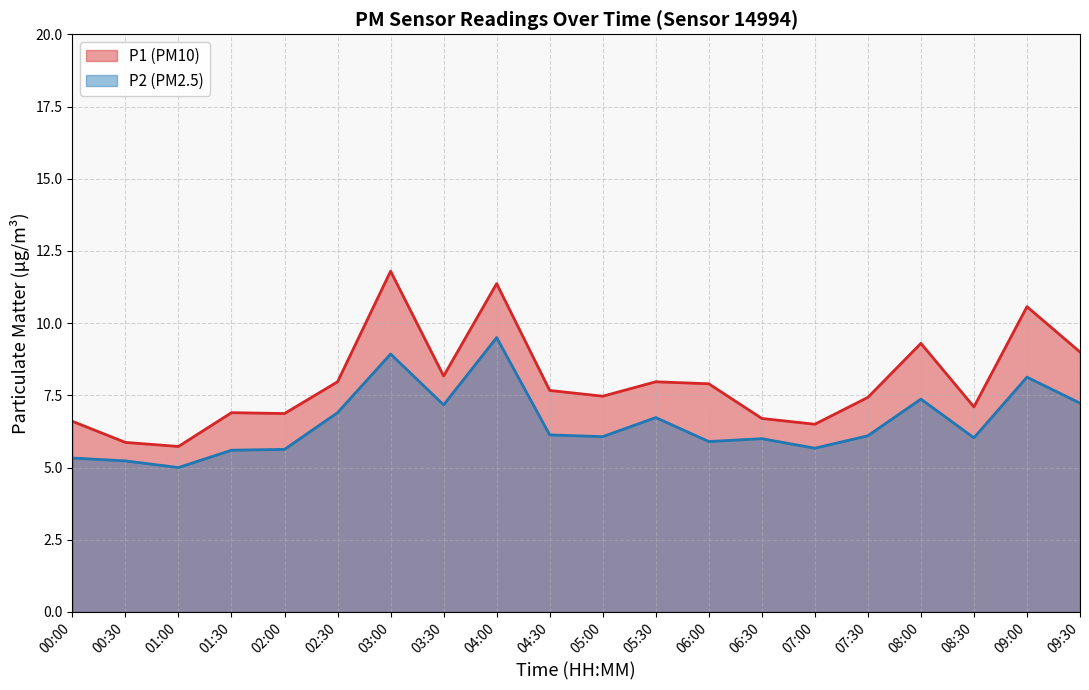

What is the minimum value for P2?

5.0